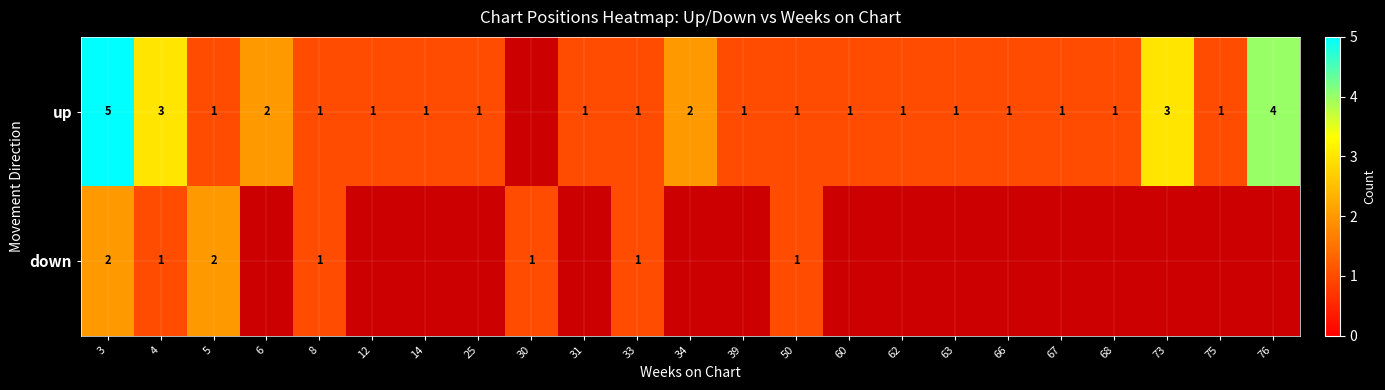

What is the sum of the down values at 33 and 3?

3